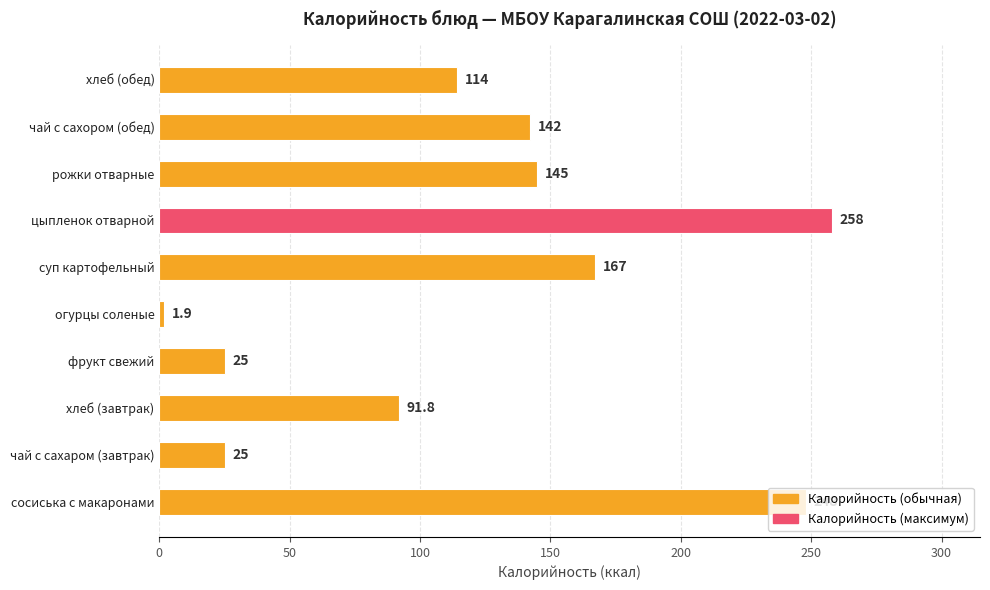

What is the maximum value shown in the chart?

258.0